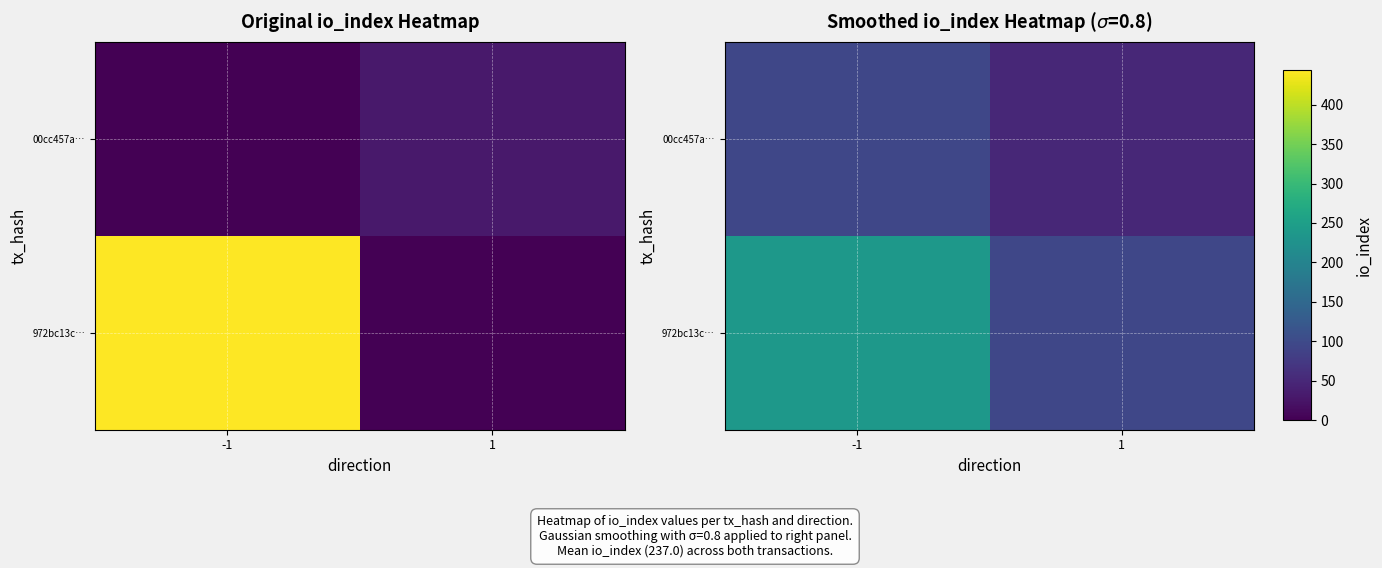

What is the total value across all series at 1?

142.8